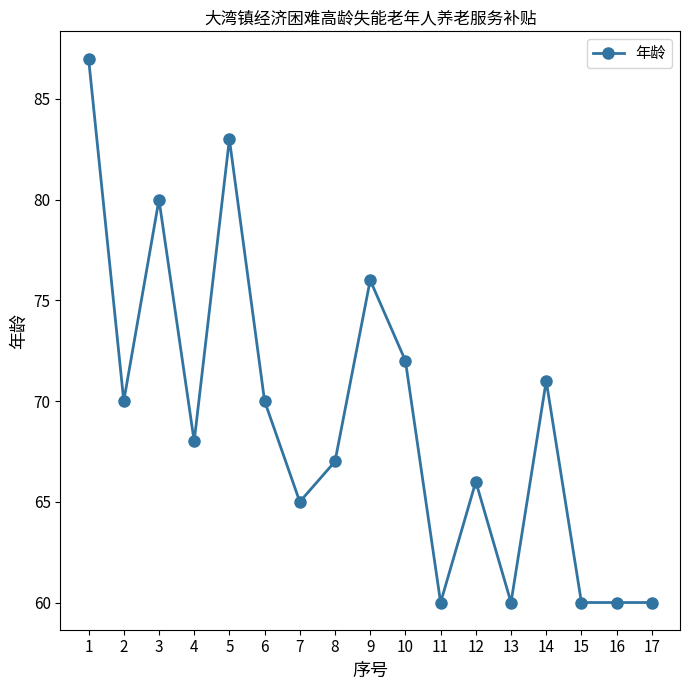

What is the value of the 3rd point from the left?

80